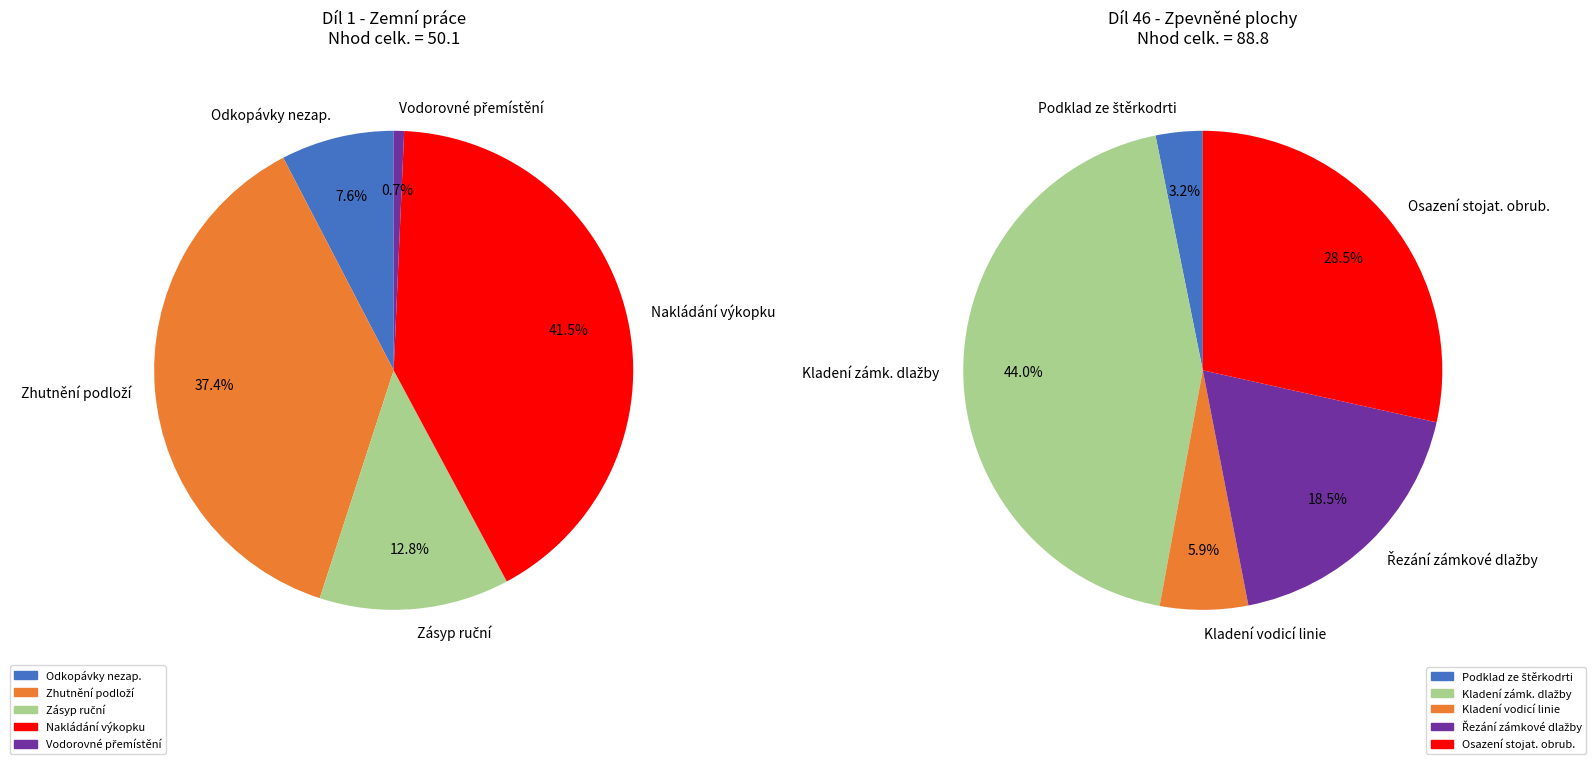

The Dlažba slice represents 11% of the pie. True or false?

False